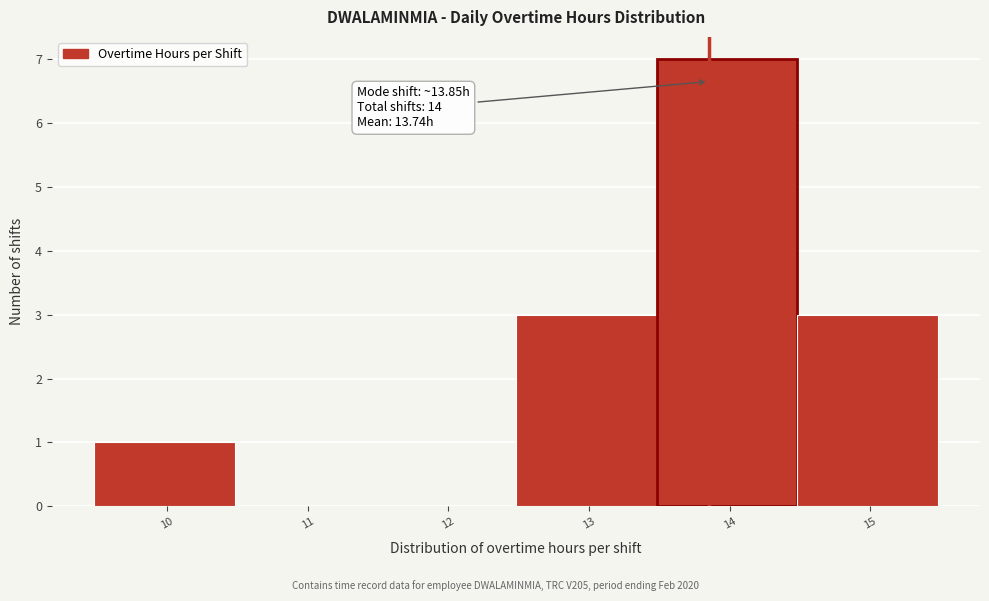

Which range on the x-axis has the tallest bar?

13.48 to 14.48